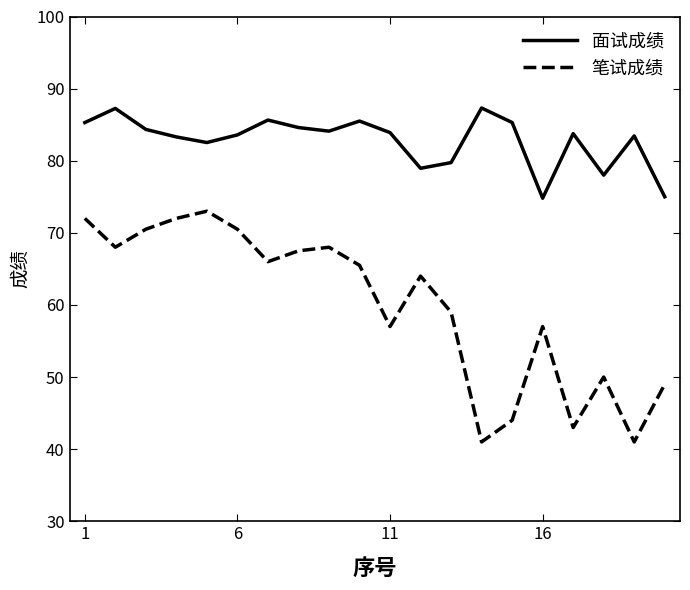

List the series in order of their peak value, lowest first.

笔试成绩, 面试成绩